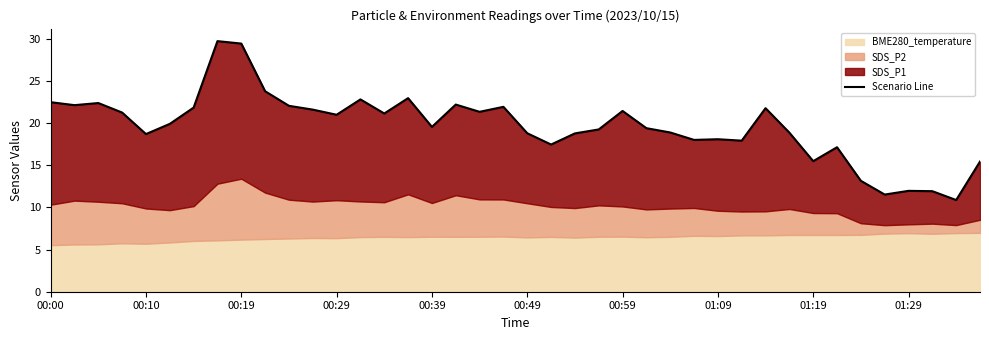

What is the greatest value displayed?

29.7